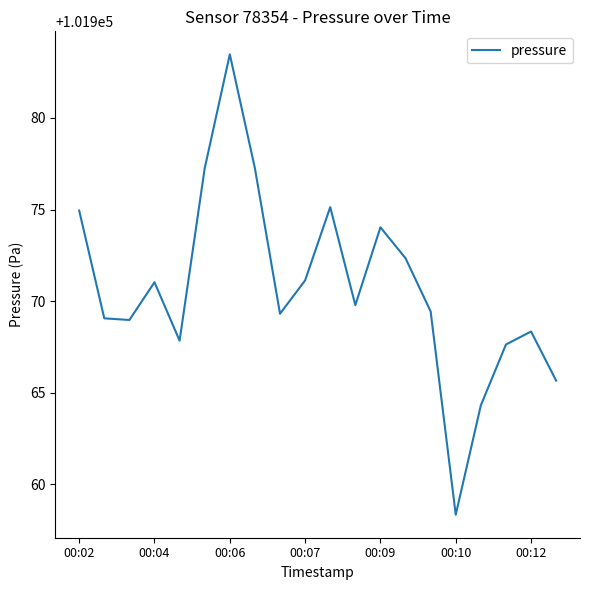

What is the difference between the maximum and minimum values?

25.1